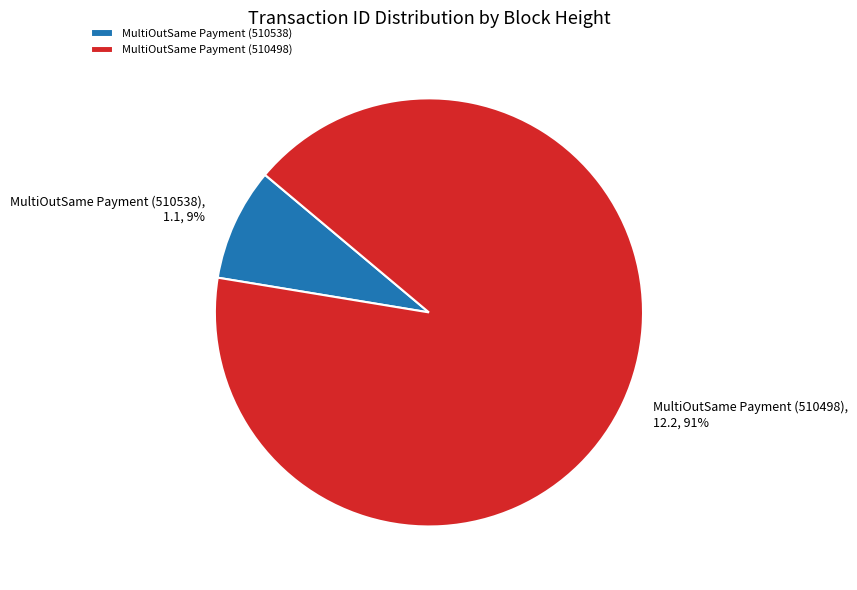

To the nearest percent, what percentage of the pie is MultiOutSame Payment (510538)?

9%